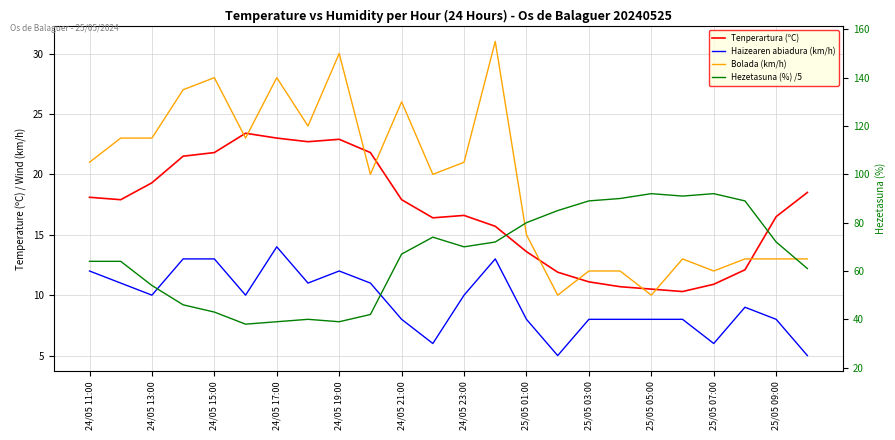

Reading left to right, what are all the values shown in this chart?

Tenperartura (ºC): 18.1	17.9	19.3	21.5	21.8	23.4	23.0	22.7	22.9	21.8	17.9	16.4	16.6	15.7	13.6	11.9	11.1	10.7	10.5	10.3	10.9	12.1	16.5	18.5
Haizearen abiadura (km/h): 12.0	11.0	10.0	13.0	13.0	10.0	14.0	11.0	12.0	11.0	8.0	6.0	10.0	13.0	8.0	5.0	8.0	8.0	8.0	8.0	6.0	9.0	8.0	5.0
Bolada (km/h): 21.0	23.0	23.0	27.0	28.0	23.0	28.0	24.0	30.0	20.0	26.0	20.0	21.0	31.0	15.0	10.0	12.0	12.0	10.0	13.0	12.0	13.0	13.0	13.0
Hezetasuna (%) /5: 12.8	12.8	10.8	9.2	8.6	7.6	7.8	8.0	7.8	8.4	13.4	14.8	14.0	14.4	16.0	17.0	17.8	18.0	18.4	18.2	18.4	17.8	14.4	12.2